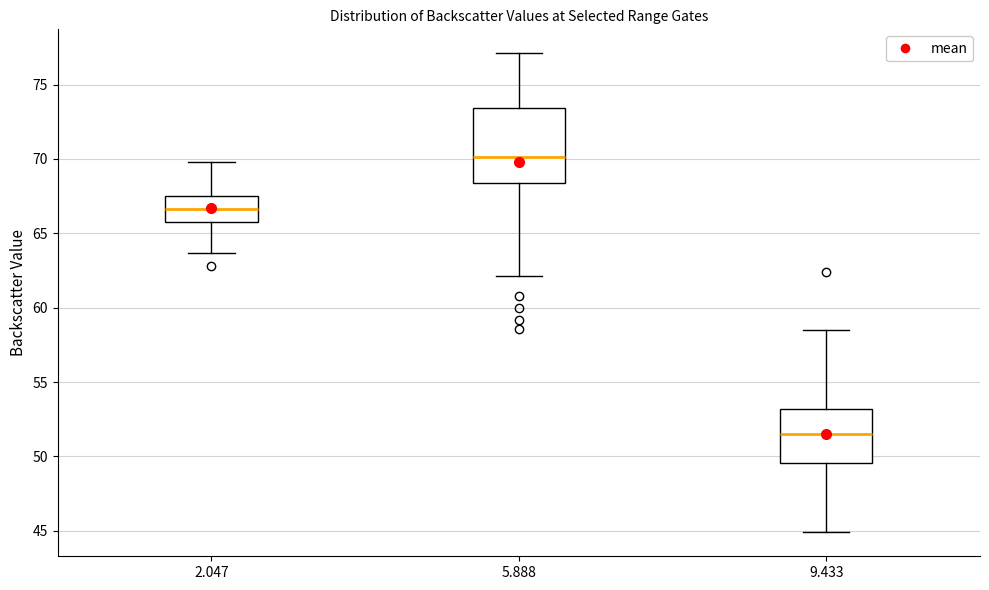

Reading left to right, read every box against the y-axis: the position of its median line, the range the box covers, and the ends of its whiskers. The values are not printed on the chart, so give them approximately, as read against the axis.

2.047: median 66.5, box 66.0 to 67.5, whiskers 63.5 to 70.0
5.888: median 70.0, box 68.5 to 73.5, whiskers 62.0 to 77.0
9.433: median 51.5, box 49.5 to 53.0, whiskers 45.0 to 58.5